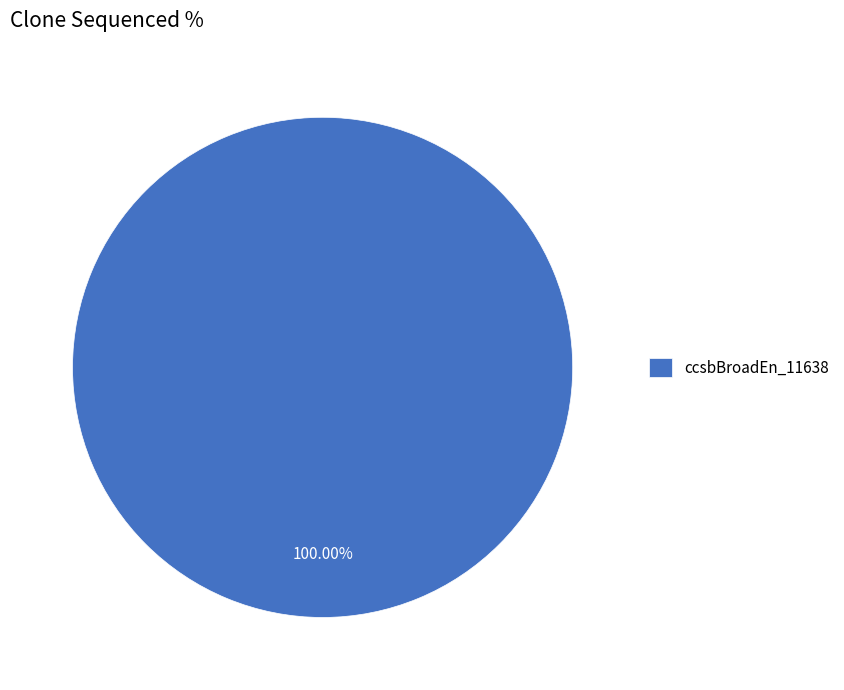

Count the number of slices in the pie.

1